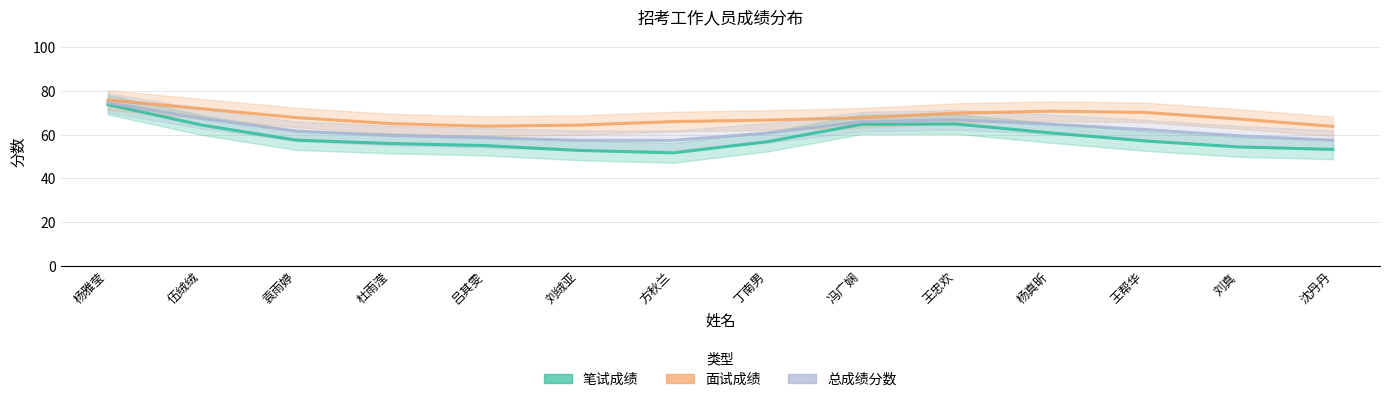

How many values in the 总成绩分数 series exceed 61?

7